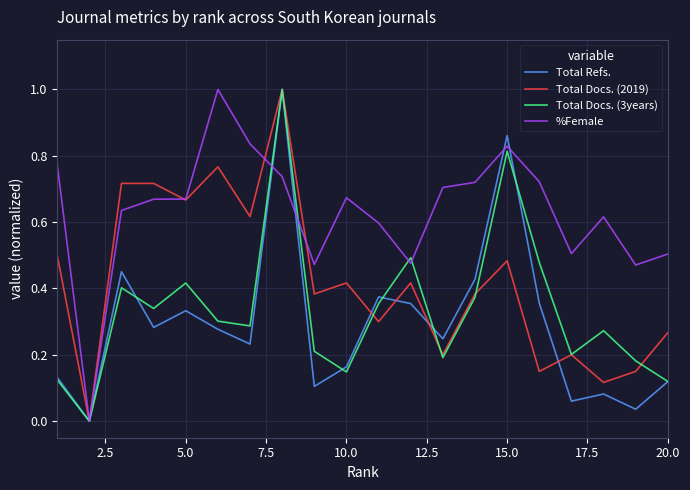

In Total Docs. (3years), how many points are higher than both neighbors (excluding endpoints)?

6